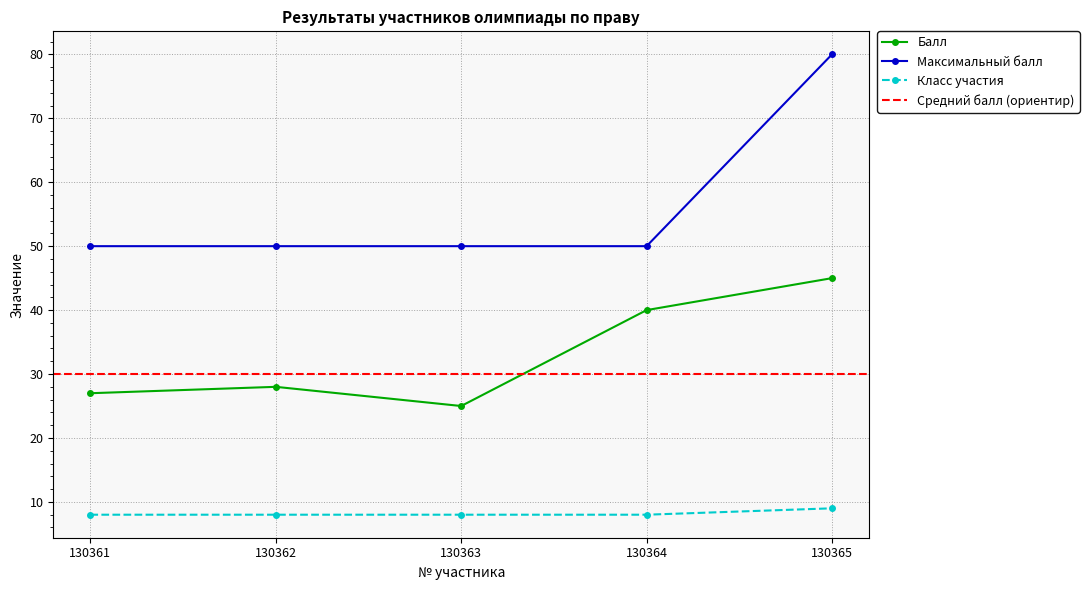

True or false: Максимальный балл has a value of 77 at 130364.

False